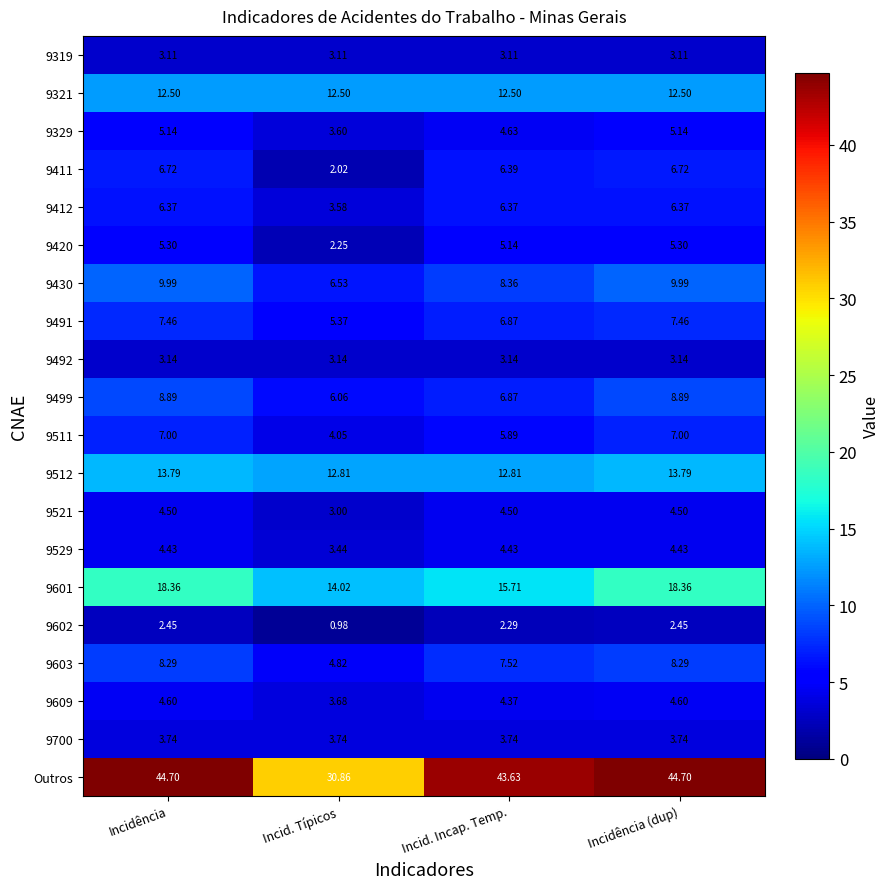

Which series has the largest total across all categories?

Outros